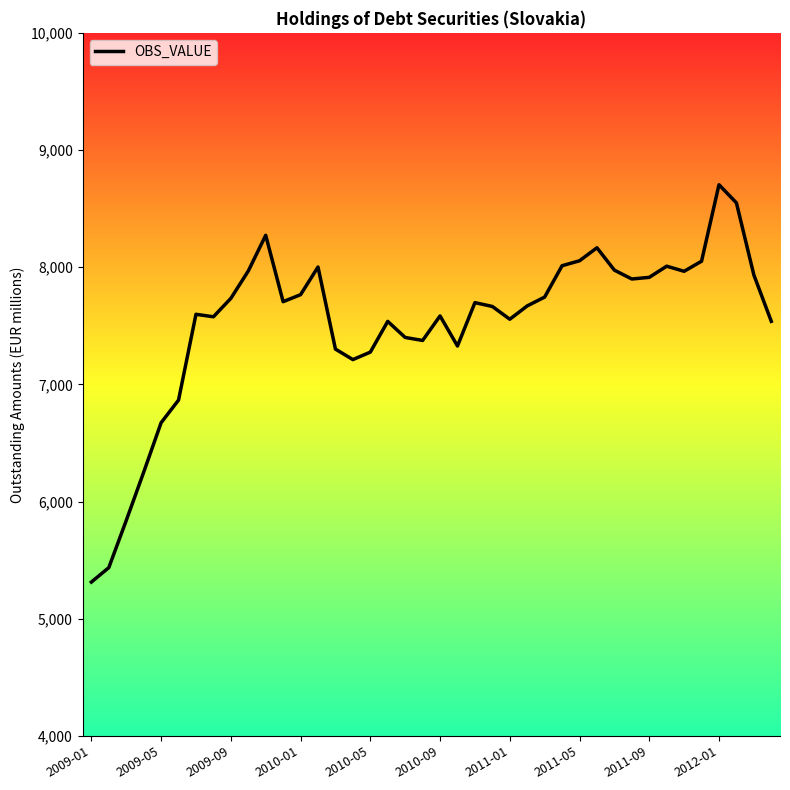

What is the difference between the maximum and minimum values?

3391.4